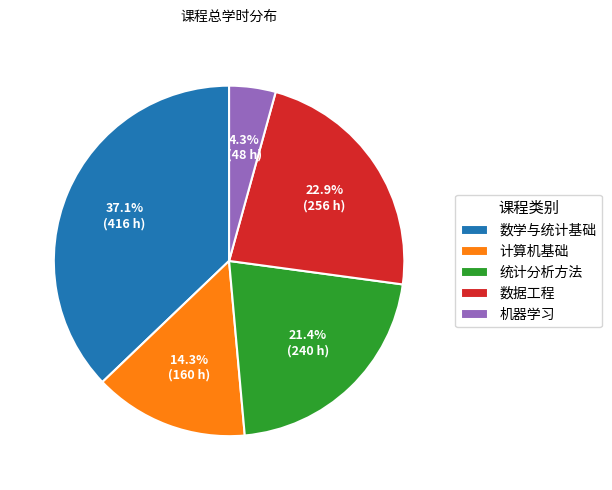

Which has a higher value, 计算机基础 or 数据工程?

数据工程